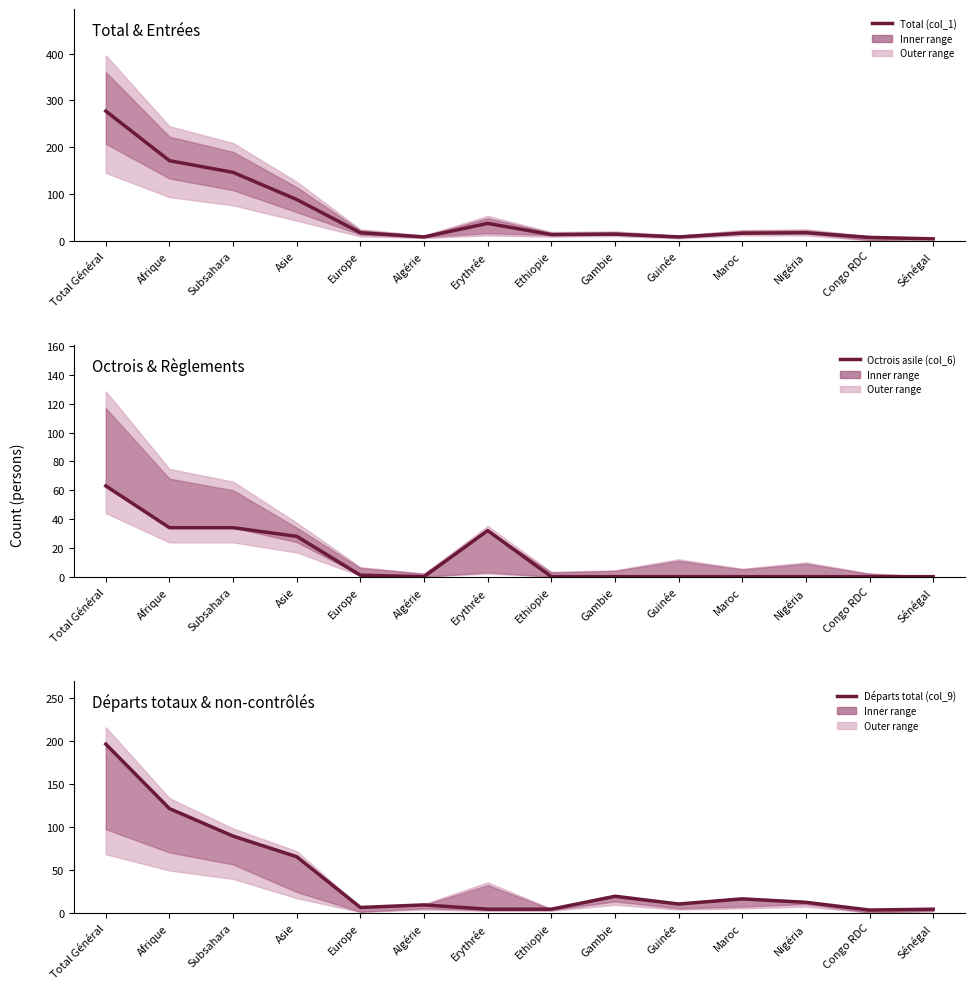

What is the label of the 10th point from the left?

Guinée